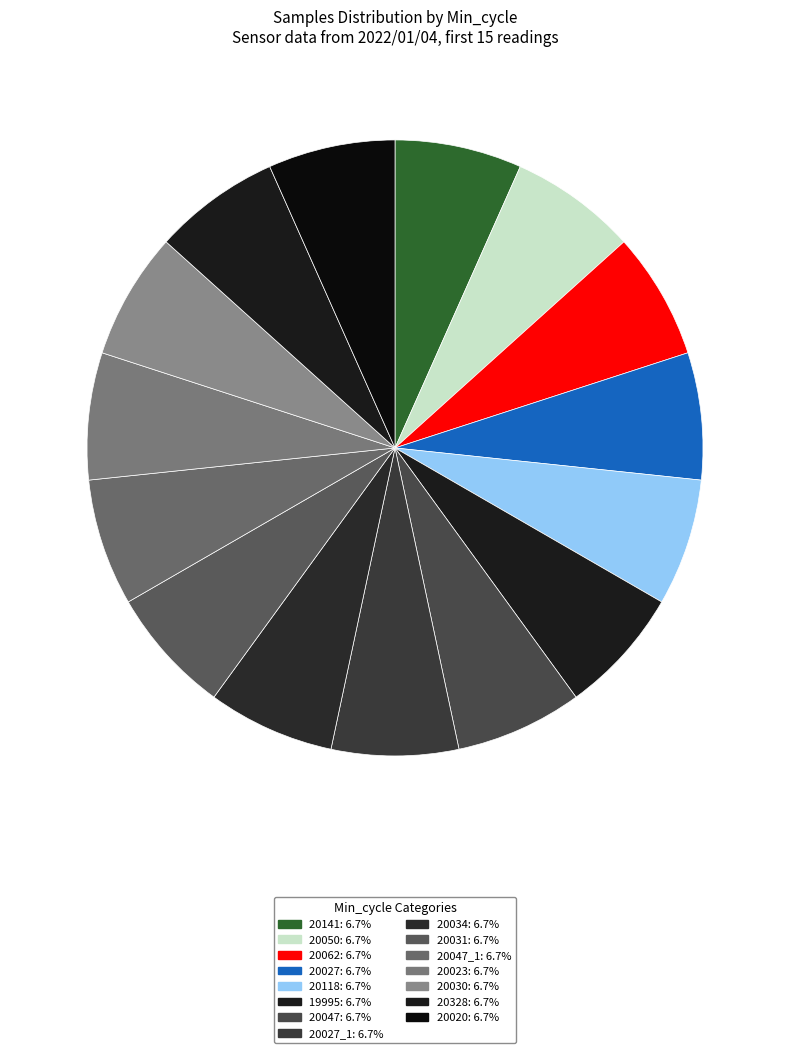

Count the number of slices in the pie.

15